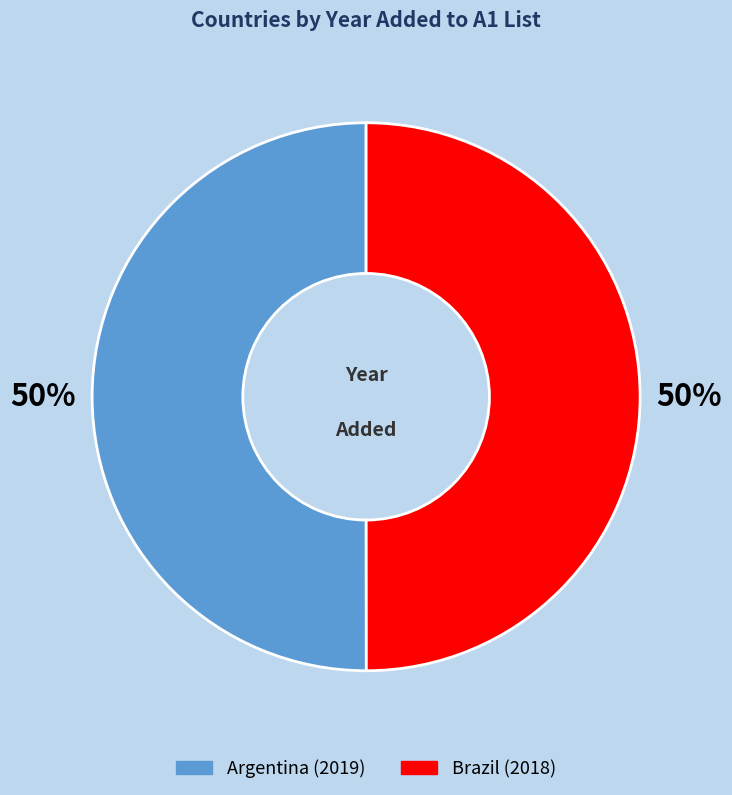

What percentage is the Argentina slice, to the nearest percent?

50%